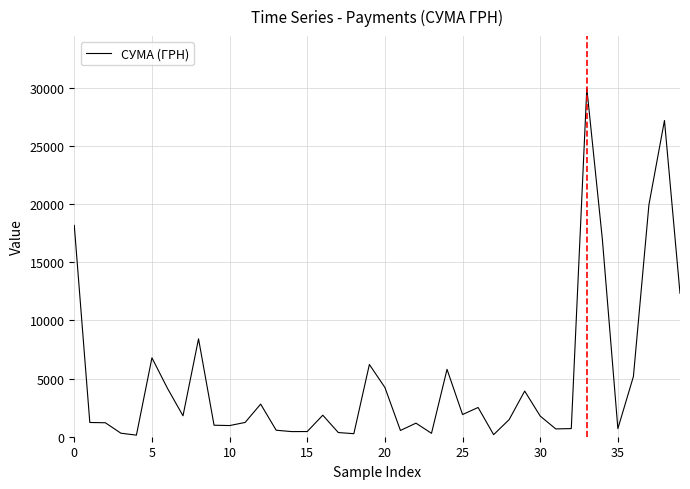

What is the greatest value displayed?

29970.0